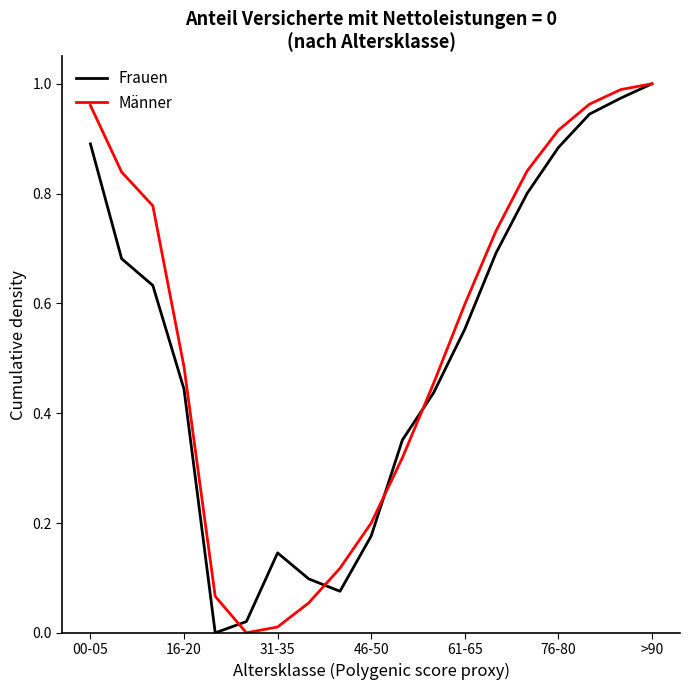

How many lines are shown in the chart?

2